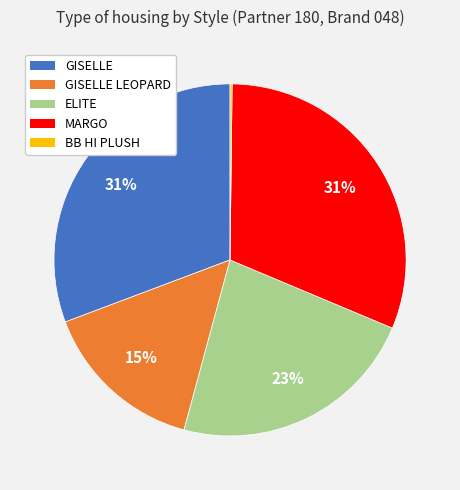

Does any single category account for the majority?

No